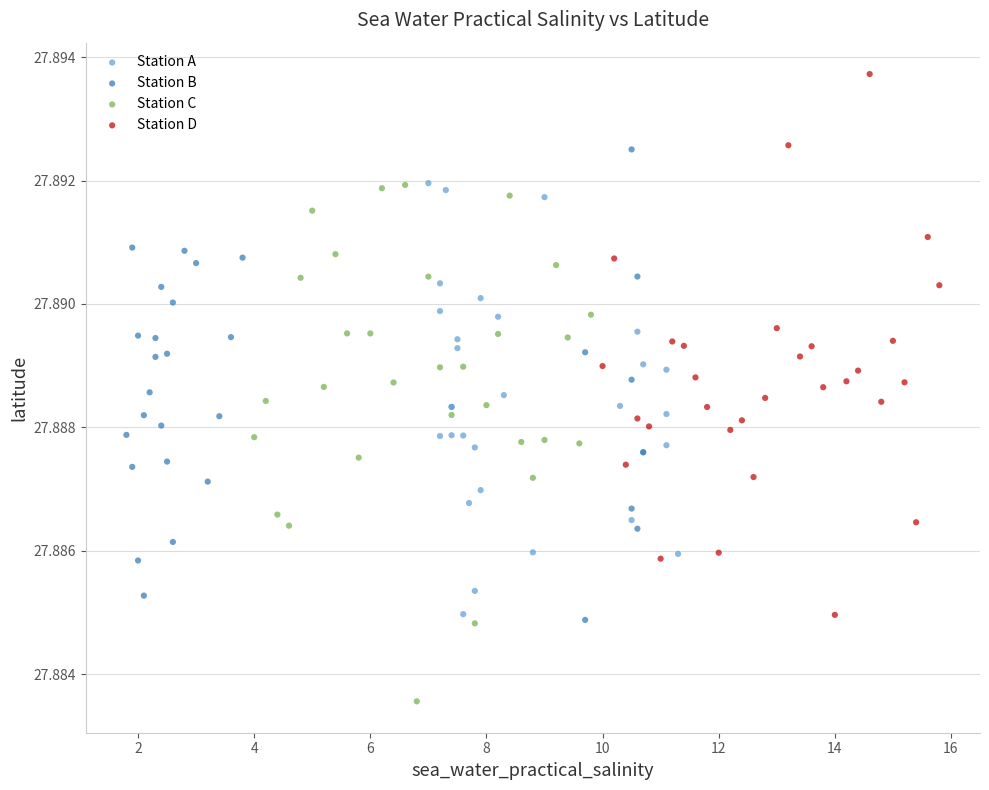

Which series reaches the maximum Y coordinate?

Station D